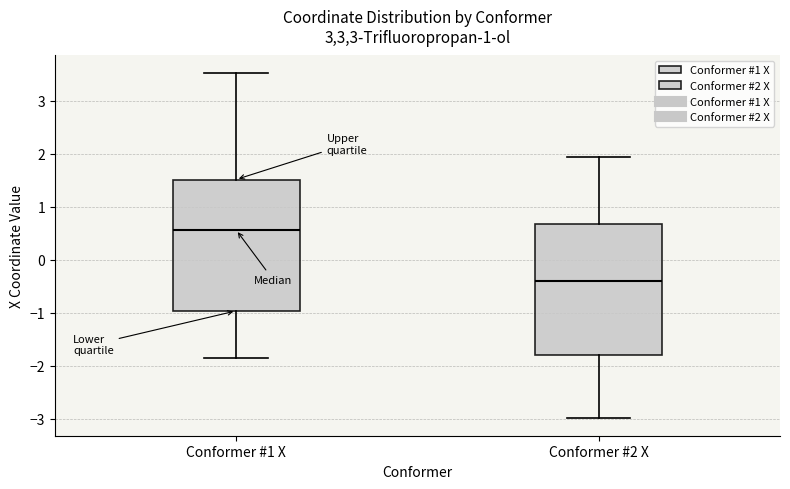

Reading left to right, transcribe this box plot: for each box, give where its median line is, the range the box spans, and where its two whiskers end, as read against the y-axis. The values are not printed on the chart, so give them approximately, as read against the axis.

Conformer #1 X: median 0.6, box -1.0 to 1.5, whiskers -1.8 to 3.5
Conformer #2 X: median -0.4, box -1.8 to 0.7, whiskers -3.0 to 1.9